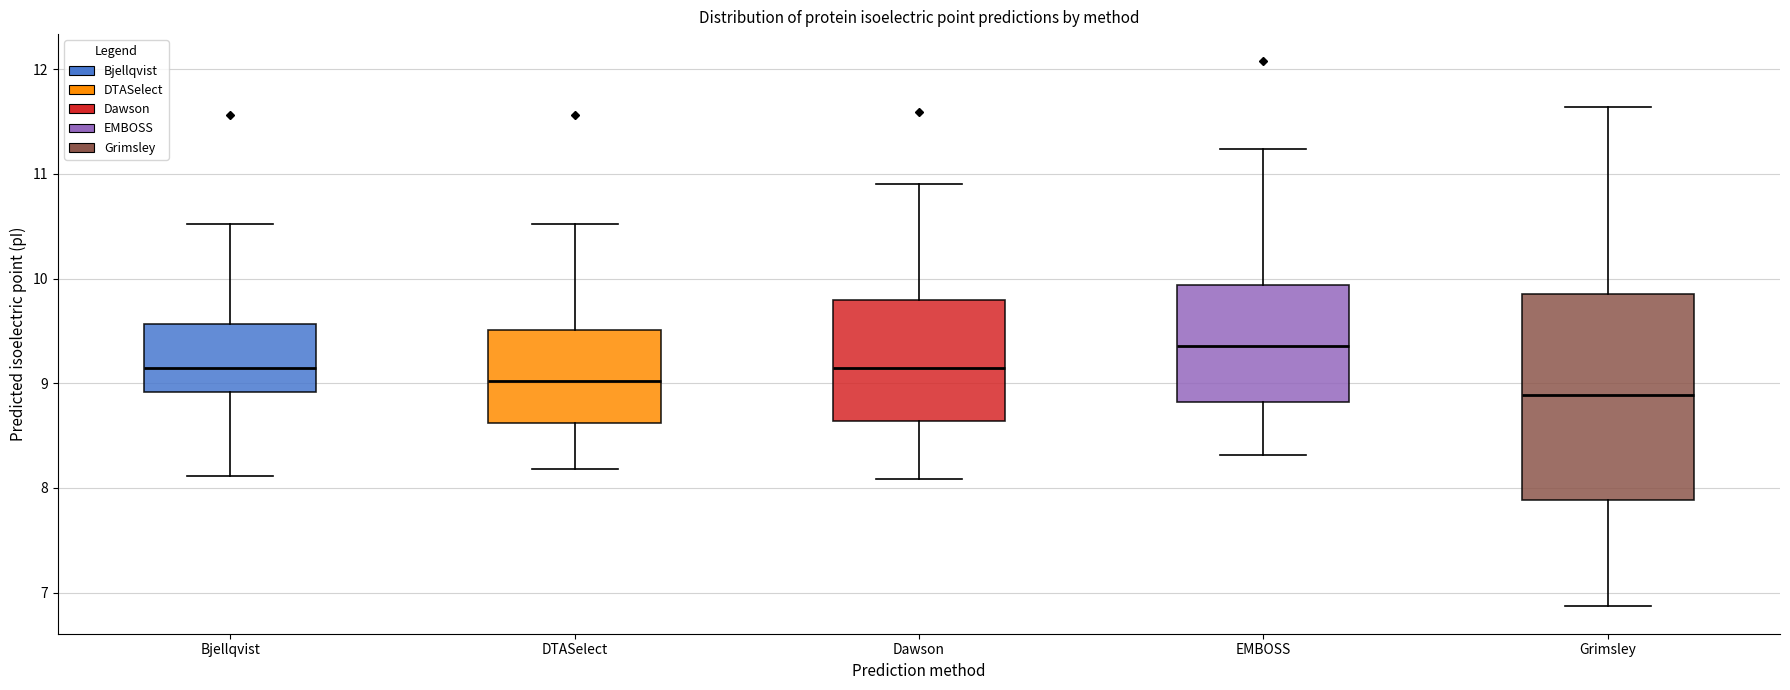

Which box is the tallest, from its lower edge to its upper edge?

Grimsley